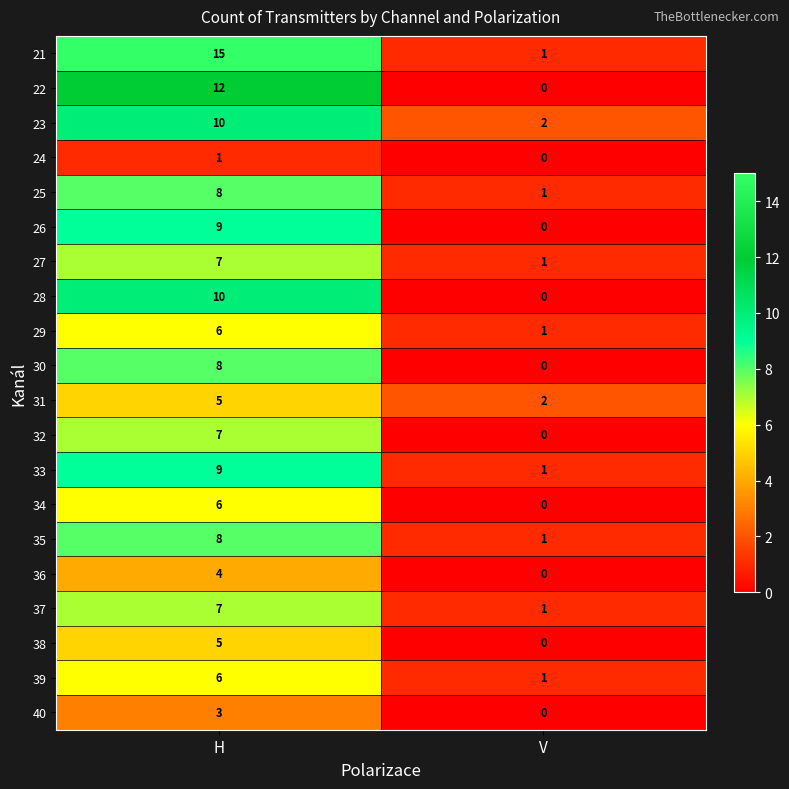

What is the difference between the 35 values at H and V?

7